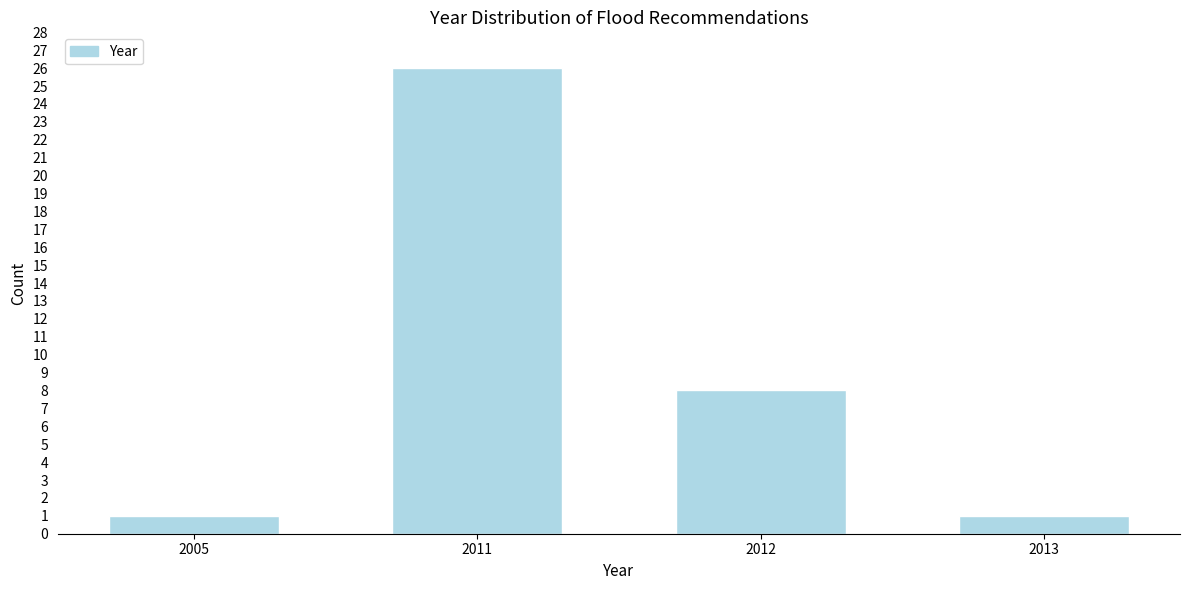

Reading left to right, list all the values displayed in this chart.

1	26	8	1